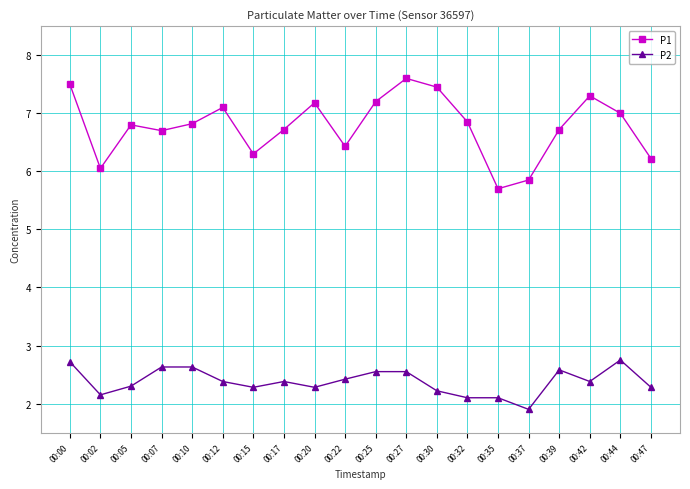

True or false: P2 and P1 intersect in this chart.

False